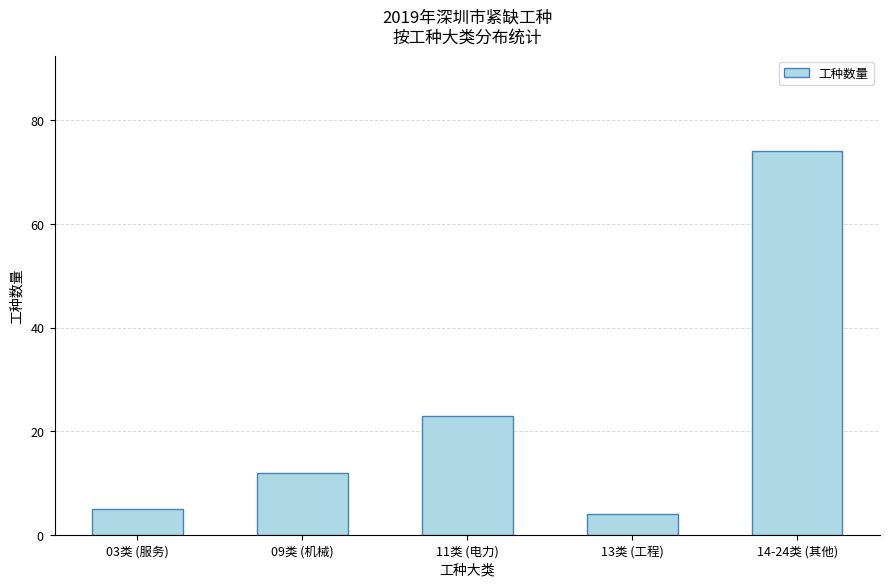

Between 13类 (工程) and 11类 (电力), which is larger?

11类 (电力)